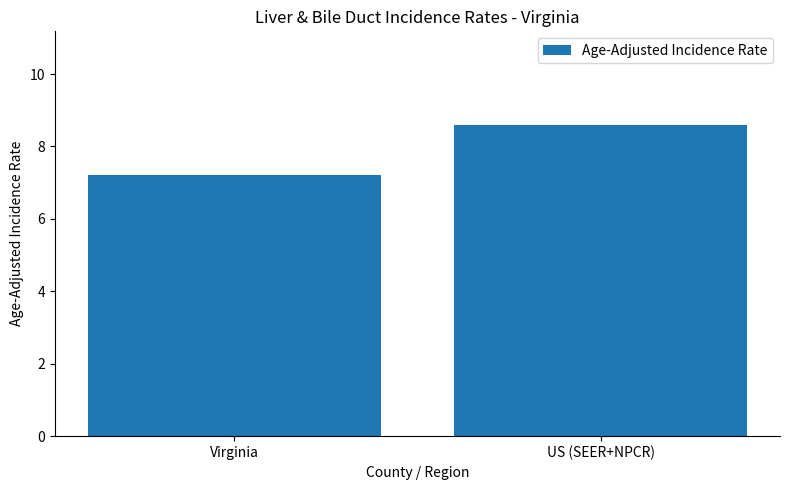

What is the minimum value shown in the chart?

7.2